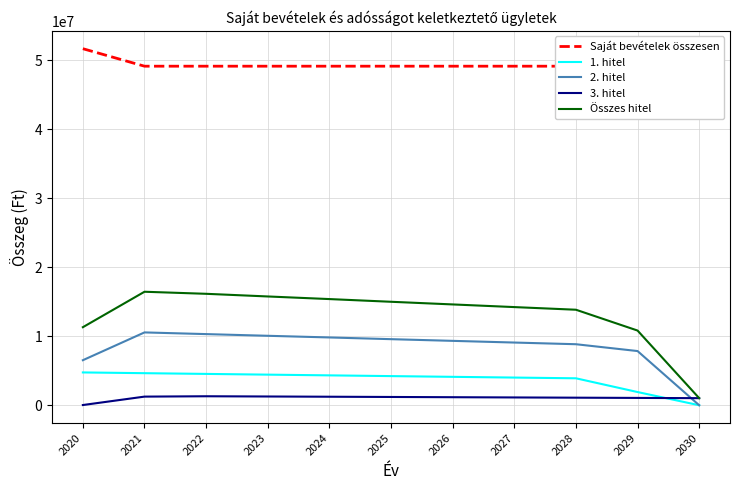

Reading left to right, what are all the values shown in this chart?

Saját bevételek összesen: 2020=51695729	2021=49158053	2022=49158053	2023=49158053	2024=49158053	2025=49158053	2026=49158053	2027=49158053	2028=49158053	2029=49158053	2030=49158053
1. hitel: 2020=4756030	2021=4647321	2022=4541369	2023=4435418	2024=4331063	2025=4223515	2026=4117564	2027=4011613	2028=3906097	2029=1913063	2030=0
2. hitel: 2020=6529021	2021=10558132	2022=10313379	2023=10068627	2024=9827838	2025=9579121	2026=9334368	2027=9089616	2028=8846145	2029=7855553	2030=0
3. hitel: 2020=29278	2021=1249192	2022=1301608	2023=1267136	2024=1233325	2025=1198192	2026=1163719	2027=1129247	2028=1095058	2029=1060303	2030=1025831
Összes hitel: 2020=11314329	2021=16454645	2022=16156356	2023=15771181	2024=15392226	2025=15000828	2026=14615651	2027=14230476	2028=13847300	2029=10828919	2030=1025831